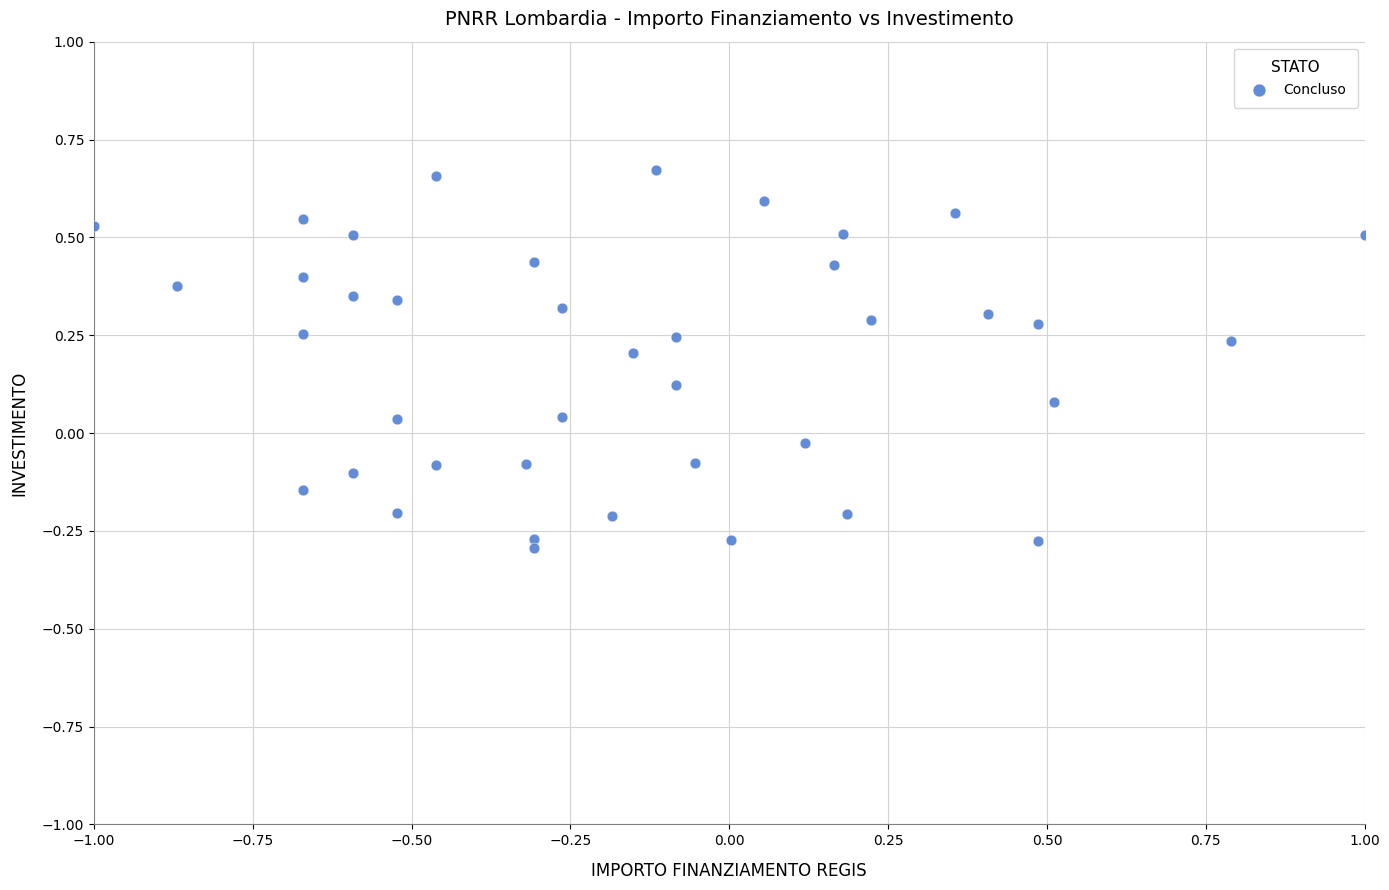

What is the range of X values (max minus min)?

2.0